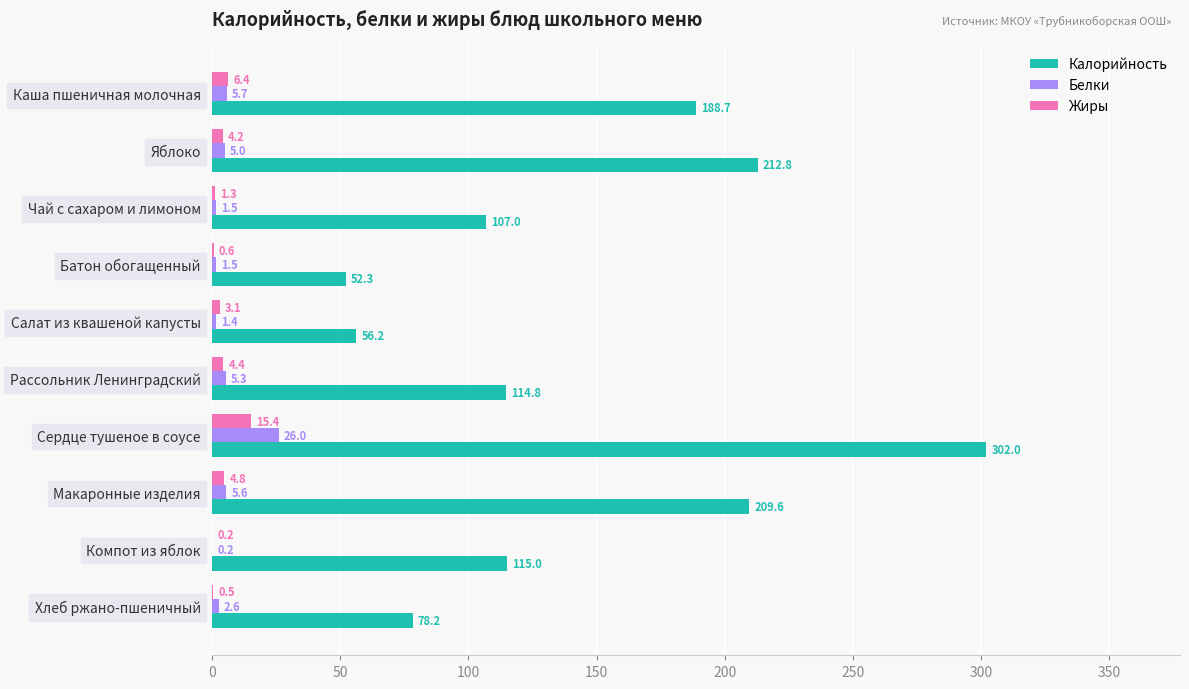

At which label does Калорийность reach its peak?

Сердце тушеное в соусе